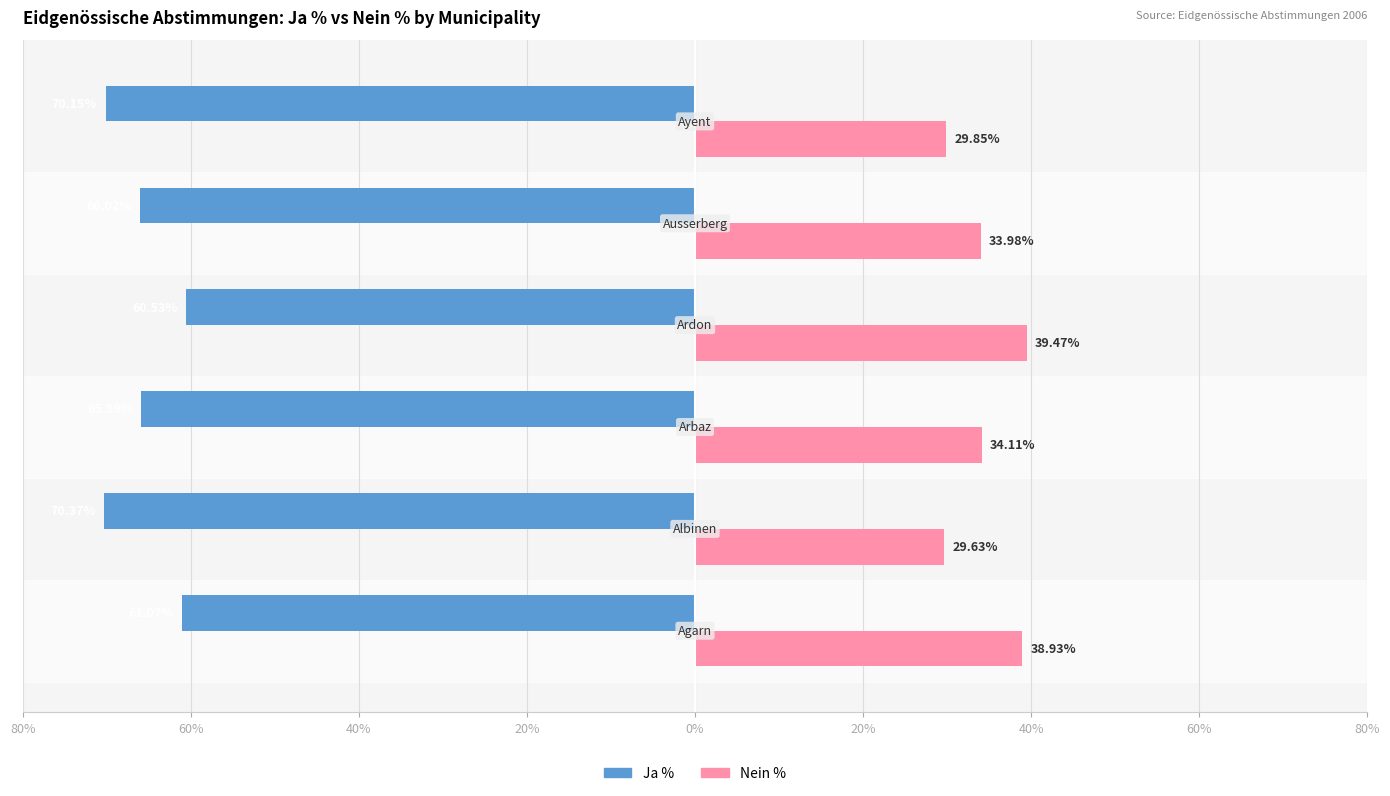

Reading right to left, list all the values displayed in this chart.

Ja %: -70.2	-66.0	-60.5	-65.9	-70.4	-61.1
Nein %: 29.9	34.0	39.5	34.1	29.6	38.9